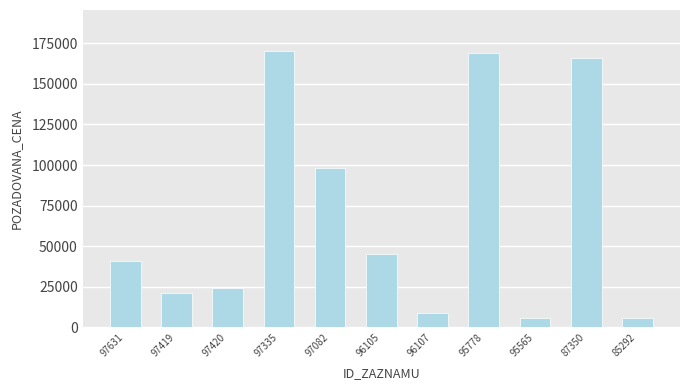

Approximately how many times larger is the value at 95778 compared to 95565?

28.2